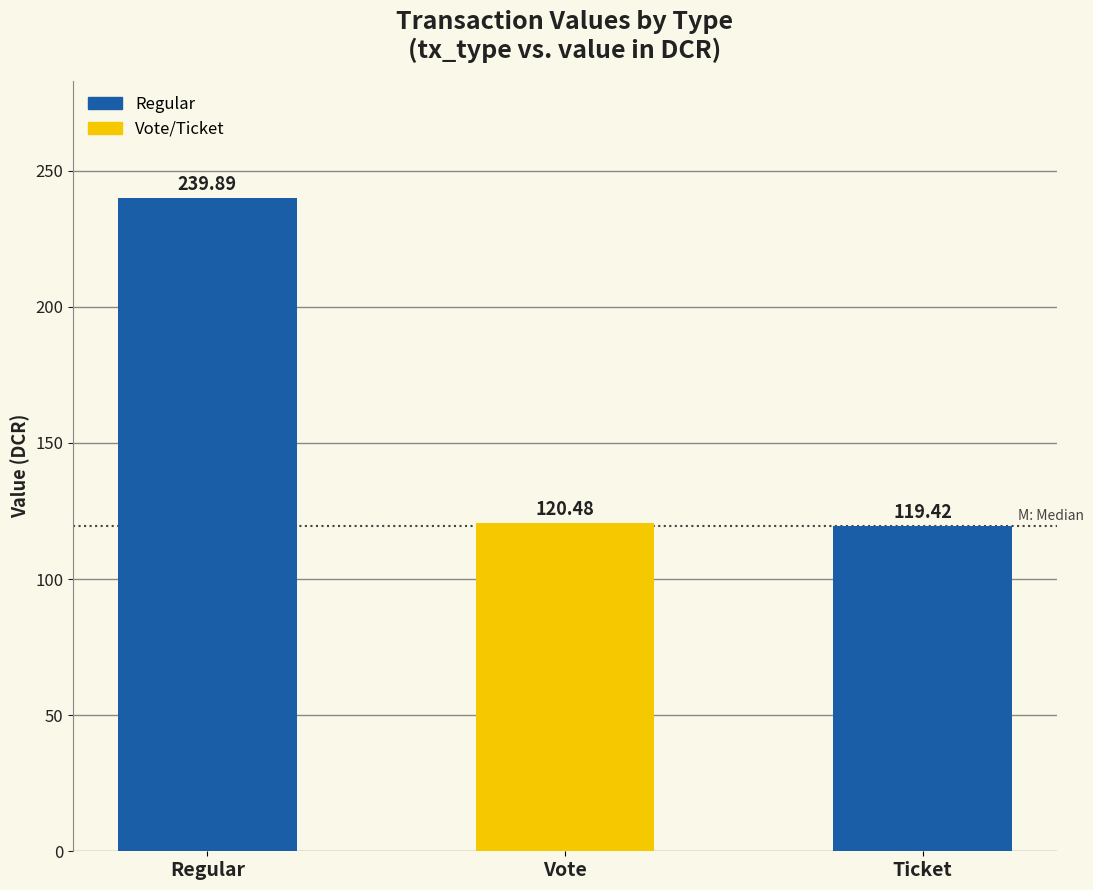

Is it true that Vote equals 68.8 at Vote?

False